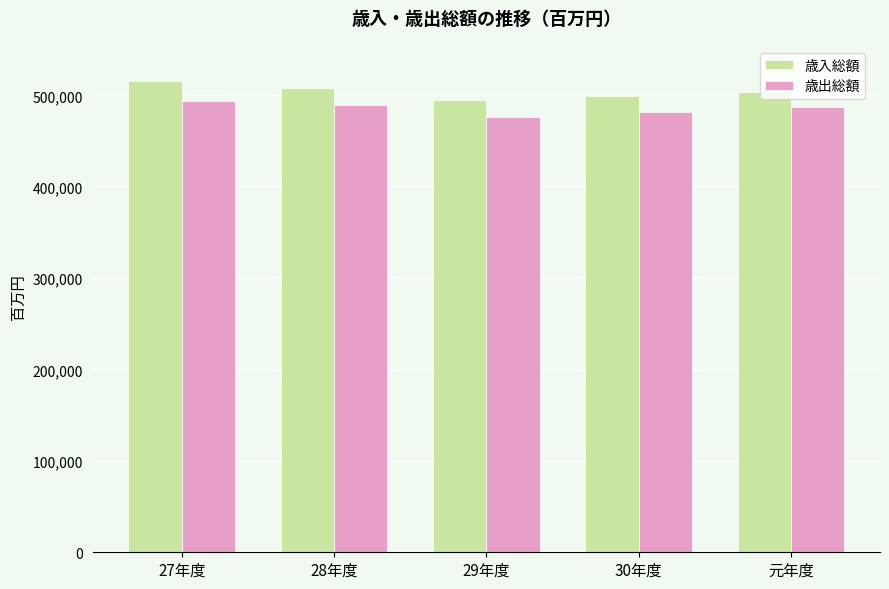

How many groups of bars are there?

5